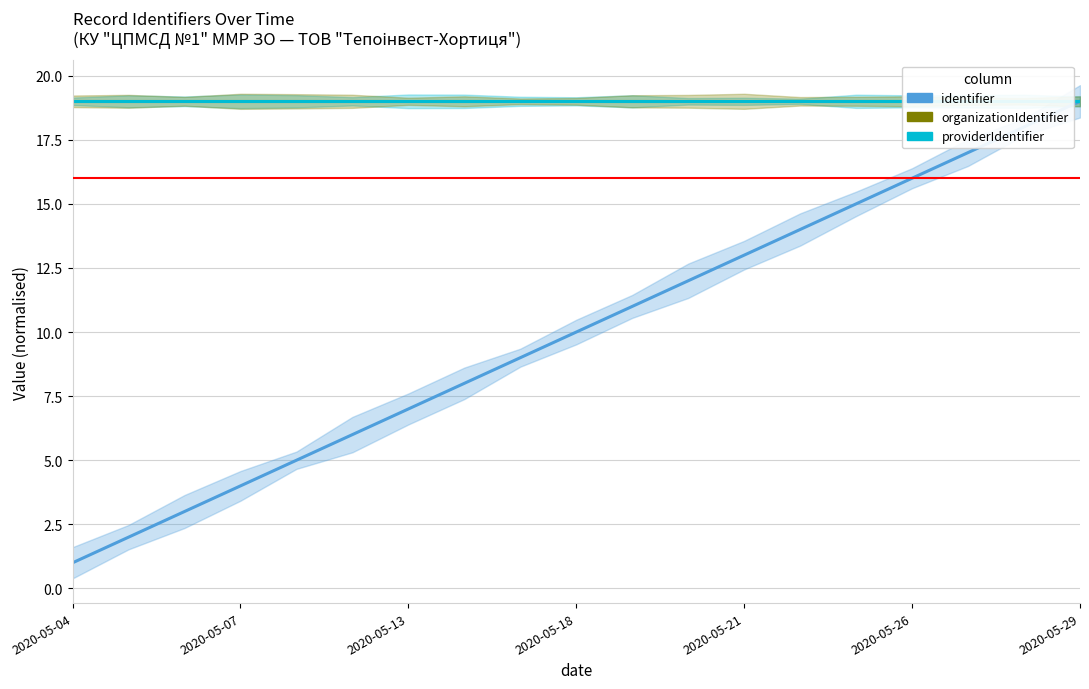

What is the difference between the identifier values at 12 and 8?

4